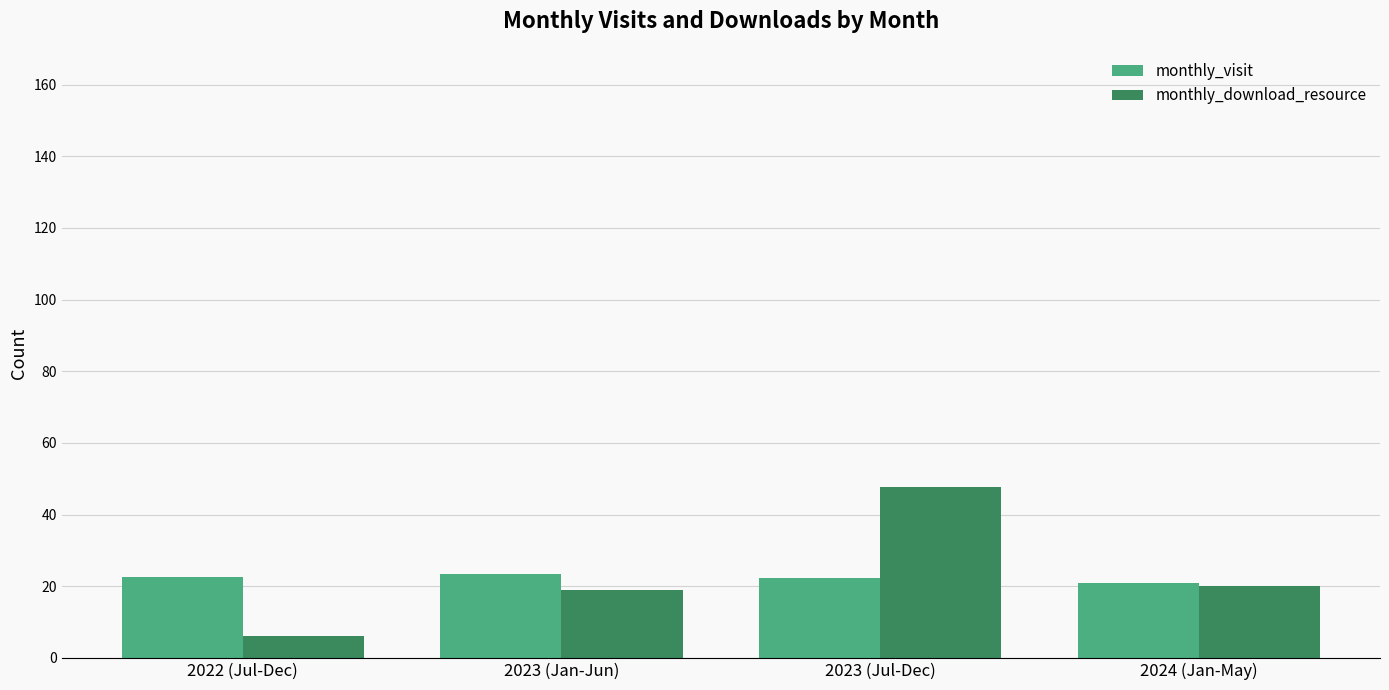

At which category is the sum across all series the highest?

2023 (Jul-Dec)